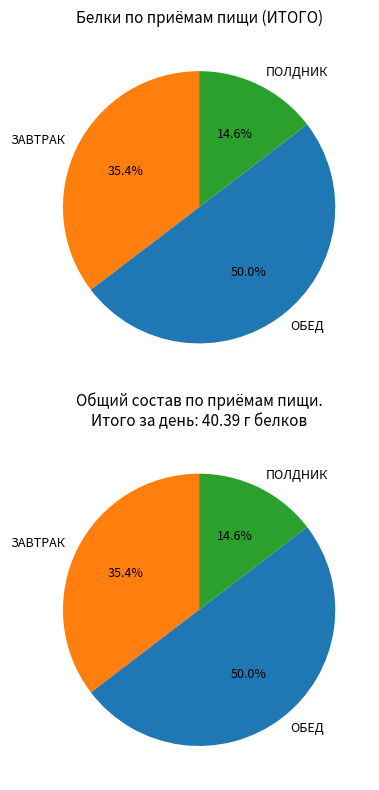

To the nearest percent, what is the difference between the largest and smallest slice percentages?

35%